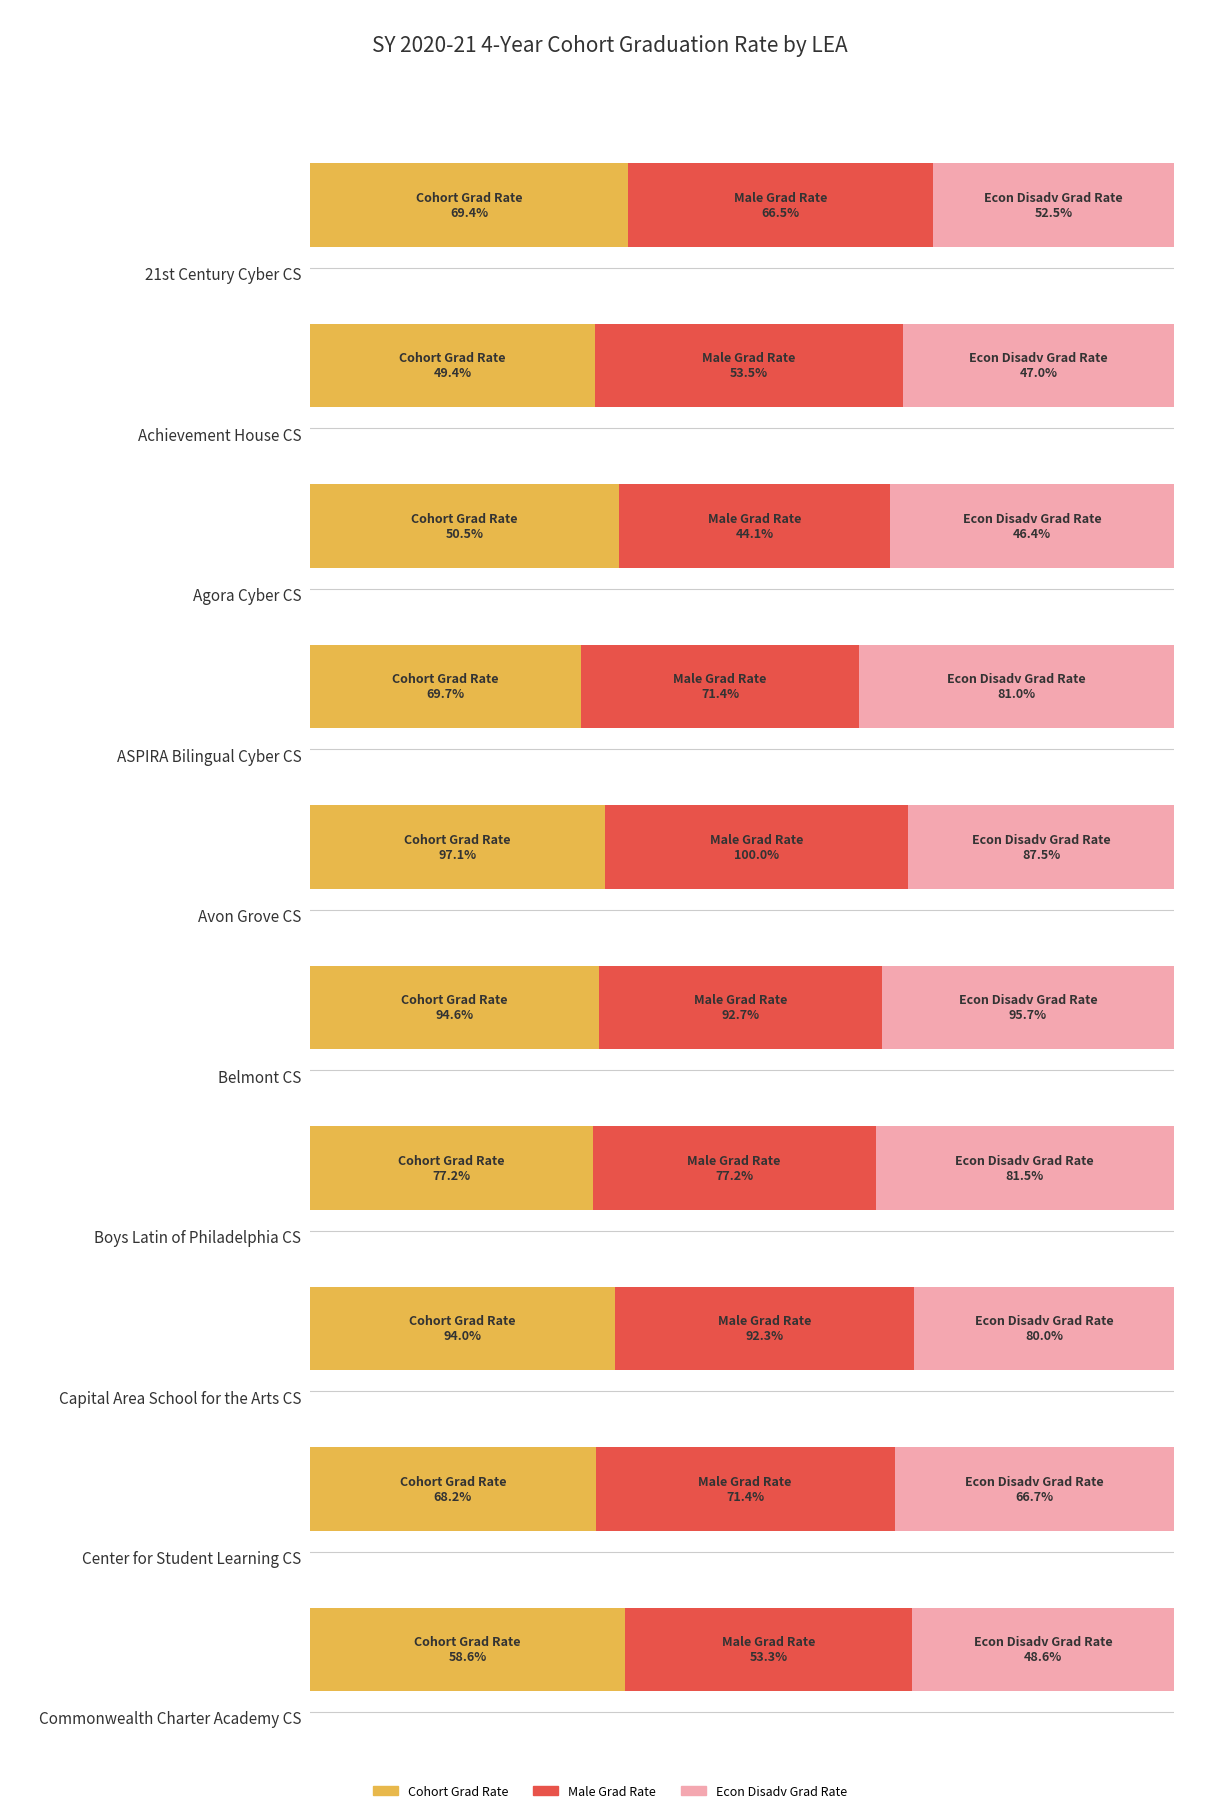

What are all the series names shown in the legend?

Cohort Grad Rate, Male Grad Rate, Econ Disadv Grad Rate